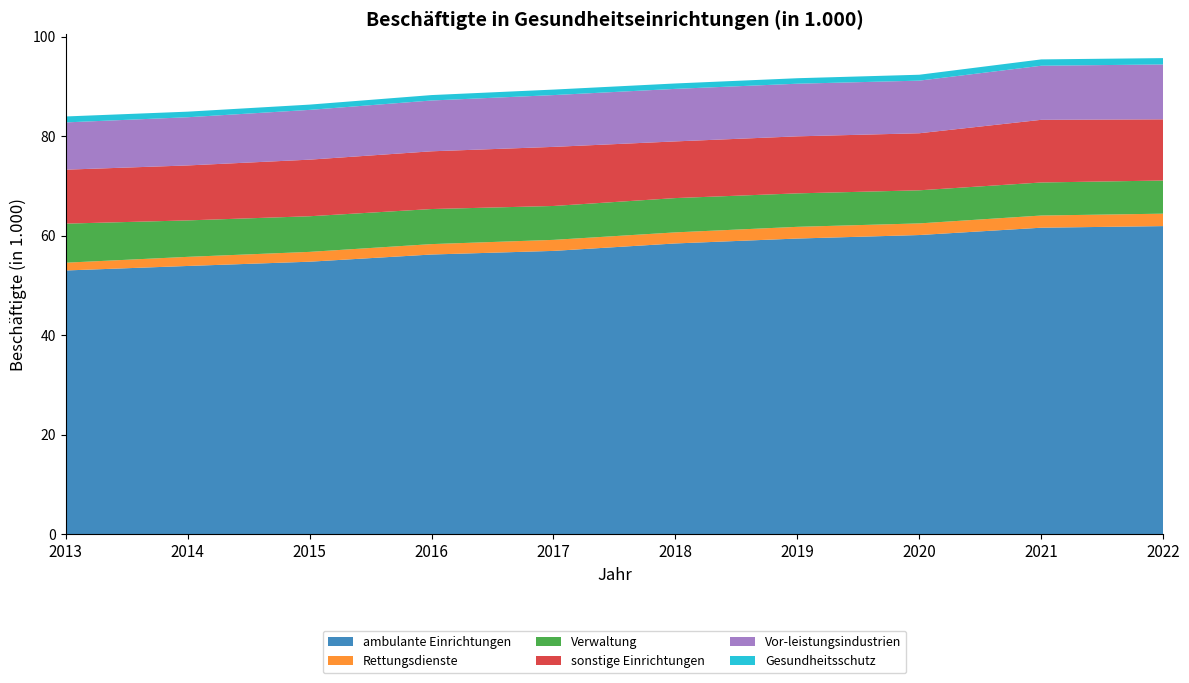

Reading left to right, transcribe all the data shown in this chart.

ambulante Einrichtungen: 2013=53.0	2014=53.9	2015=54.8	2016=56.2	2017=57.0	2018=58.5	2019=59.4	2020=60.1	2021=61.6	2022=61.9
Rettungsdienste: 2013=1.6	2014=1.8	2015=2.0	2016=2.1	2017=2.2	2018=2.2	2019=2.4	2020=2.3	2021=2.4	2022=2.5
Verwaltung: 2013=7.8	2014=7.3	2015=7.2	2016=7.0	2017=6.8	2018=6.9	2019=6.7	2020=6.6	2021=6.6	2022=6.7
sonstige Einrichtungen: 2013=10.8	2014=11.0	2015=11.4	2016=11.6	2017=11.9	2018=11.4	2019=11.5	2020=11.5	2021=12.6	2022=12.3
Vor-leistungsindustrien: 2013=9.5	2014=9.7	2015=10.0	2016=10.2	2017=10.4	2018=10.5	2019=10.6	2020=10.6	2021=10.9	2022=11.0
Gesundheitsschutz: 2013=1.2	2014=1.1	2015=1.1	2016=1.1	2017=1.1	2018=1.1	2019=1.1	2020=1.2	2021=1.3	2022=1.3